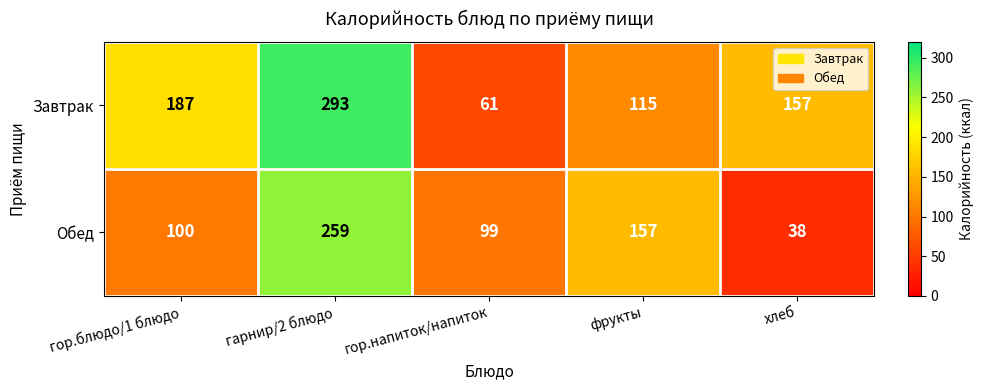

What is the sum of the Завтрак values at гор.блюдо/1 блюдо and гор.напиток/напиток?

248